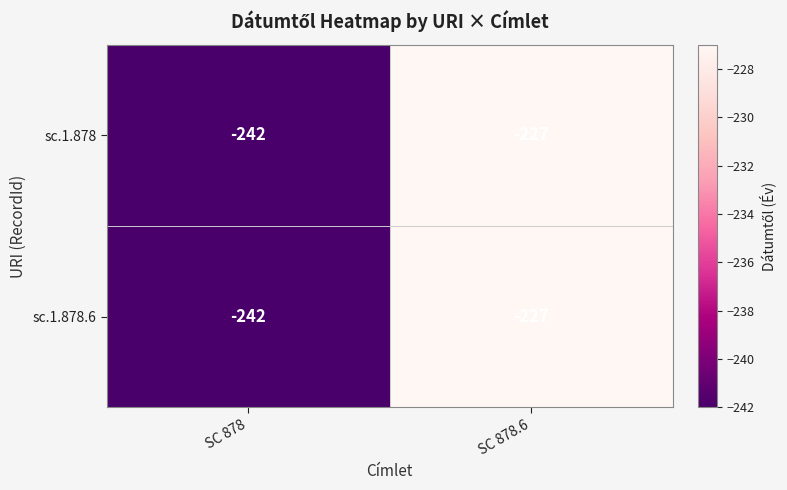

Count the number of data series in this chart.

2